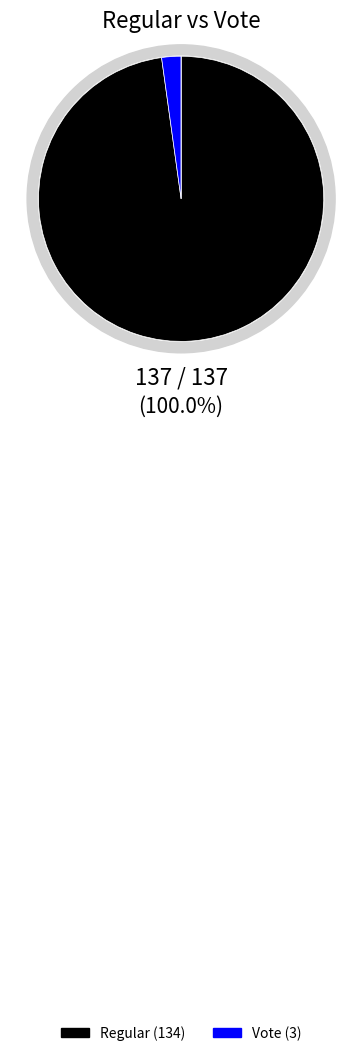

To the nearest percent, what is the combined percentage of Regular (io_index=134) and Vote (io_index=3)?

100%